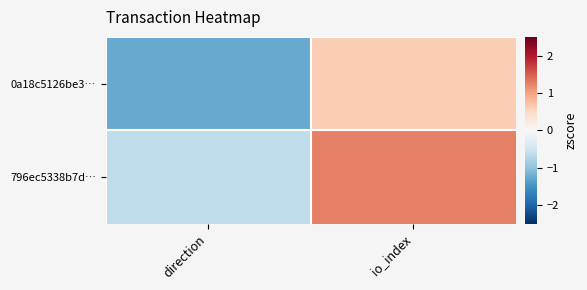

Which series has the largest total across all categories?

796ec5338b7d…